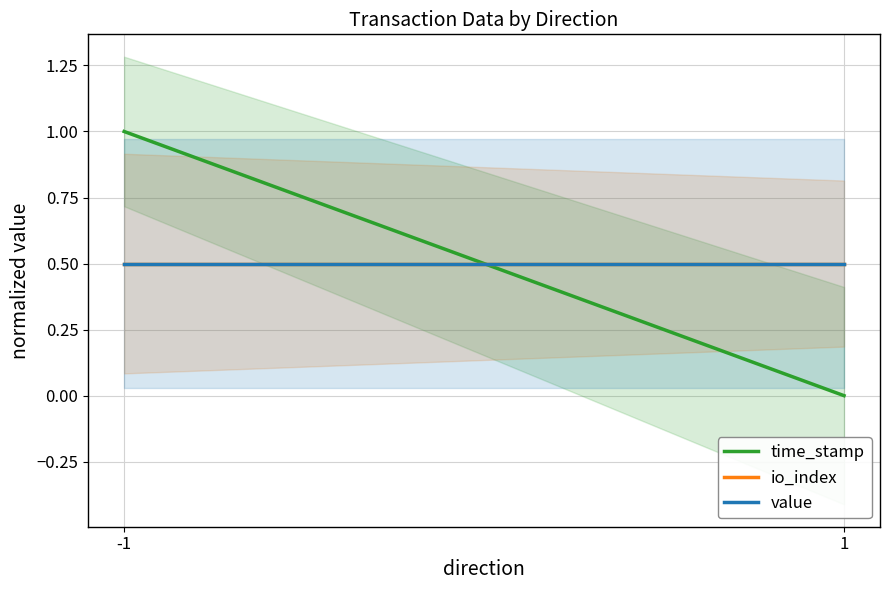

What is the value of the value point at the 2nd from the left?

0.5